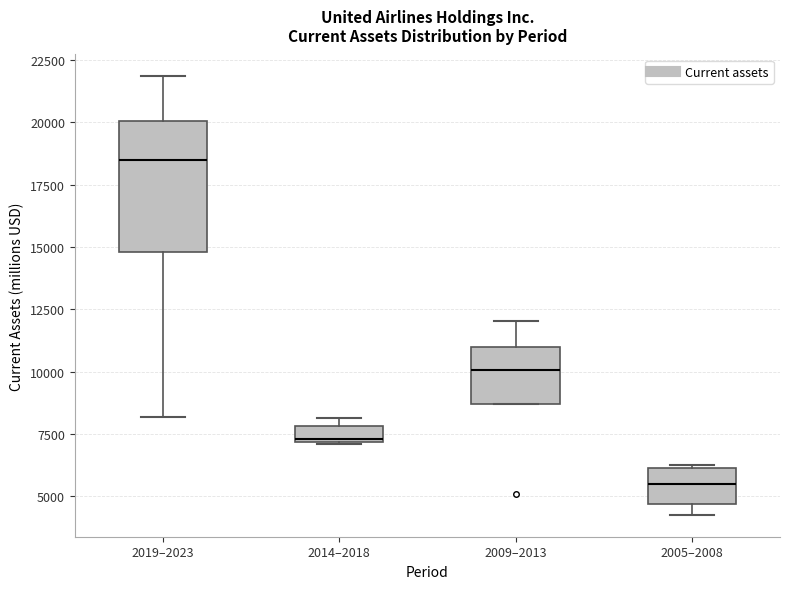

Which box's median line is the highest?

2019–2023